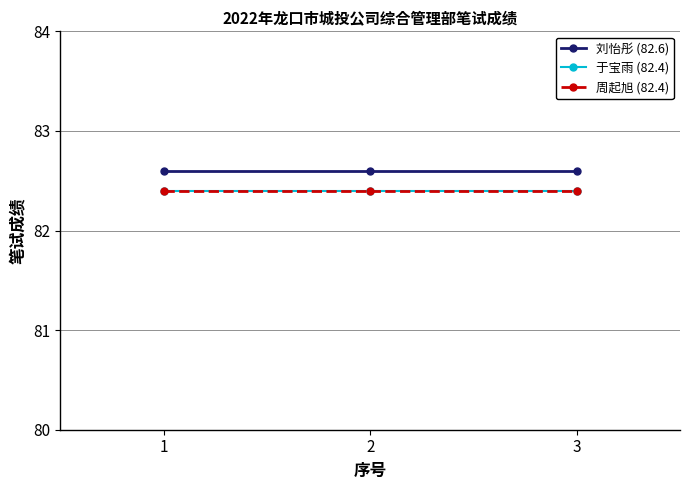

True or false: 于宝雨 (82.4) has a value of 82.4 at 3.

True